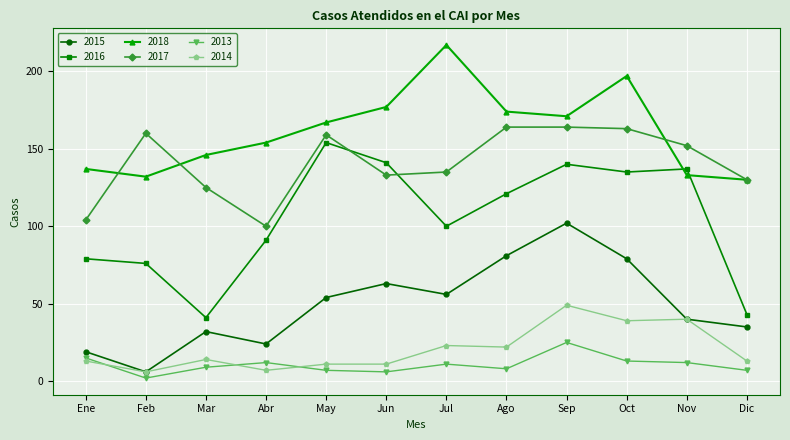

Reading right to left, list all the values displayed in this chart.

2015: Dic=35	Nov=40	Oct=79	Sep=102	Ago=81	Jul=56	Jun=63	May=54	Abr=24	Mar=32	Feb=6	Ene=19
2016: Dic=43	Nov=137	Oct=135	Sep=140	Ago=121	Jul=100	Jun=141	May=154	Abr=91	Mar=41	Feb=76	Ene=79
2018: Dic=130	Nov=133	Oct=197	Sep=171	Ago=174	Jul=217	Jun=177	May=167	Abr=154	Mar=146	Feb=132	Ene=137
2017: Dic=130	Nov=152	Oct=163	Sep=164	Ago=164	Jul=135	Jun=133	May=159	Abr=100	Mar=125	Feb=160	Ene=104
2013: Dic=7	Nov=12	Oct=13	Sep=25	Ago=8	Jul=11	Jun=6	May=7	Abr=12	Mar=9	Feb=2	Ene=15
2014: Dic=13	Nov=40	Oct=39	Sep=49	Ago=22	Jul=23	Jun=11	May=11	Abr=7	Mar=14	Feb=6	Ene=13